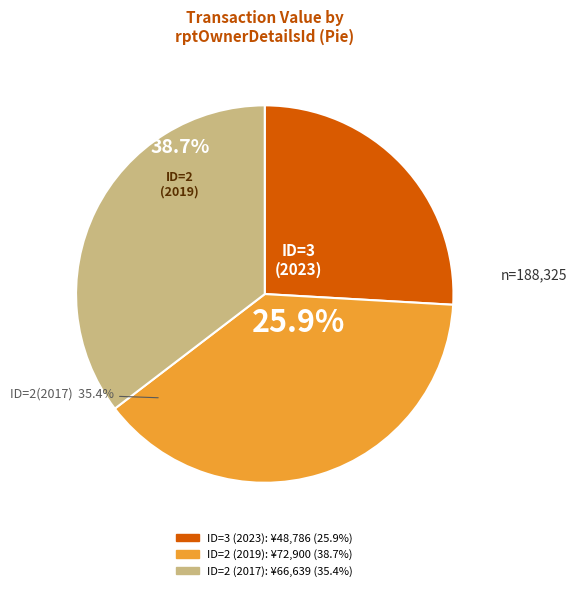

Is there any slice that represents more than half of the pie?

No